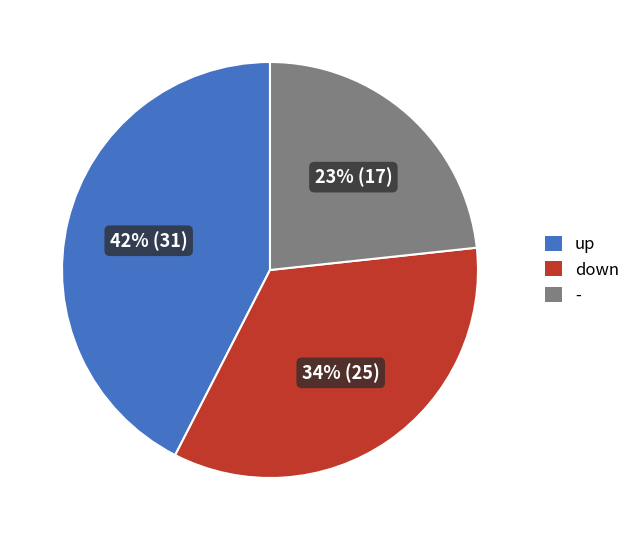

Combined, do down and - account for over 50%?

Yes